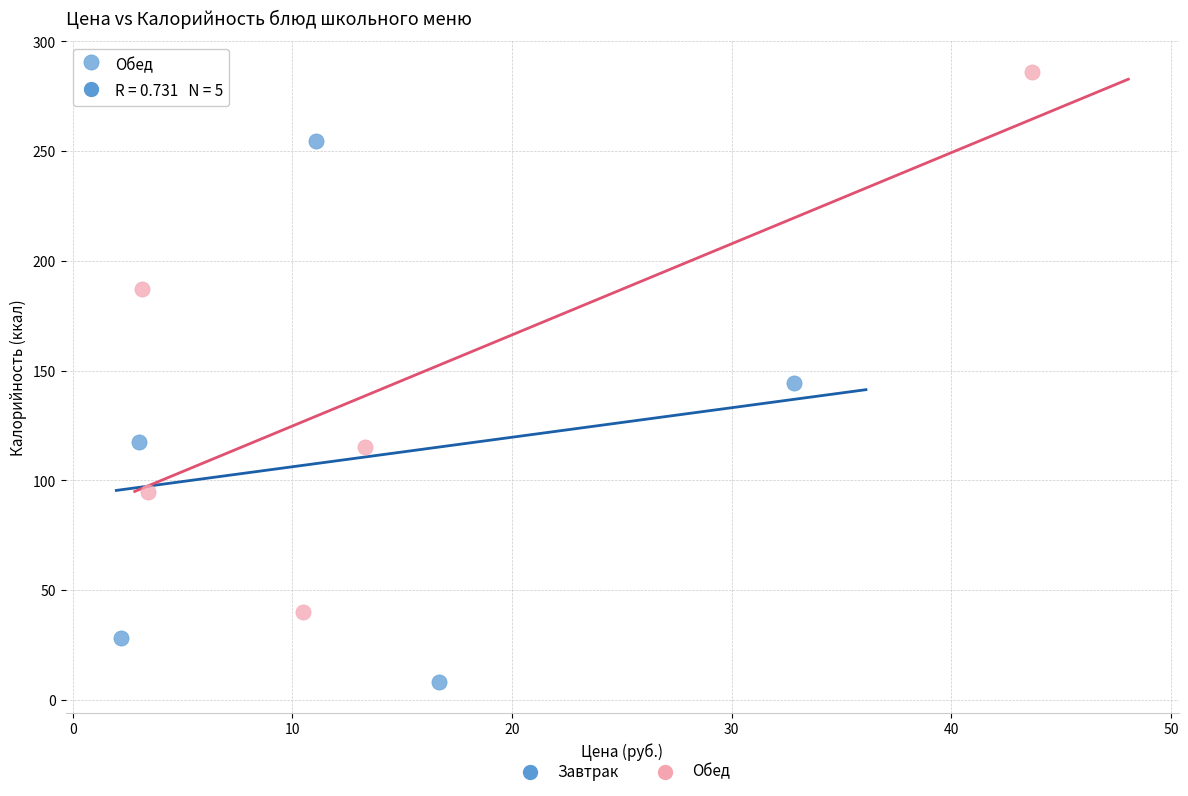

Which series reaches the minimum Y coordinate?

Завтрак